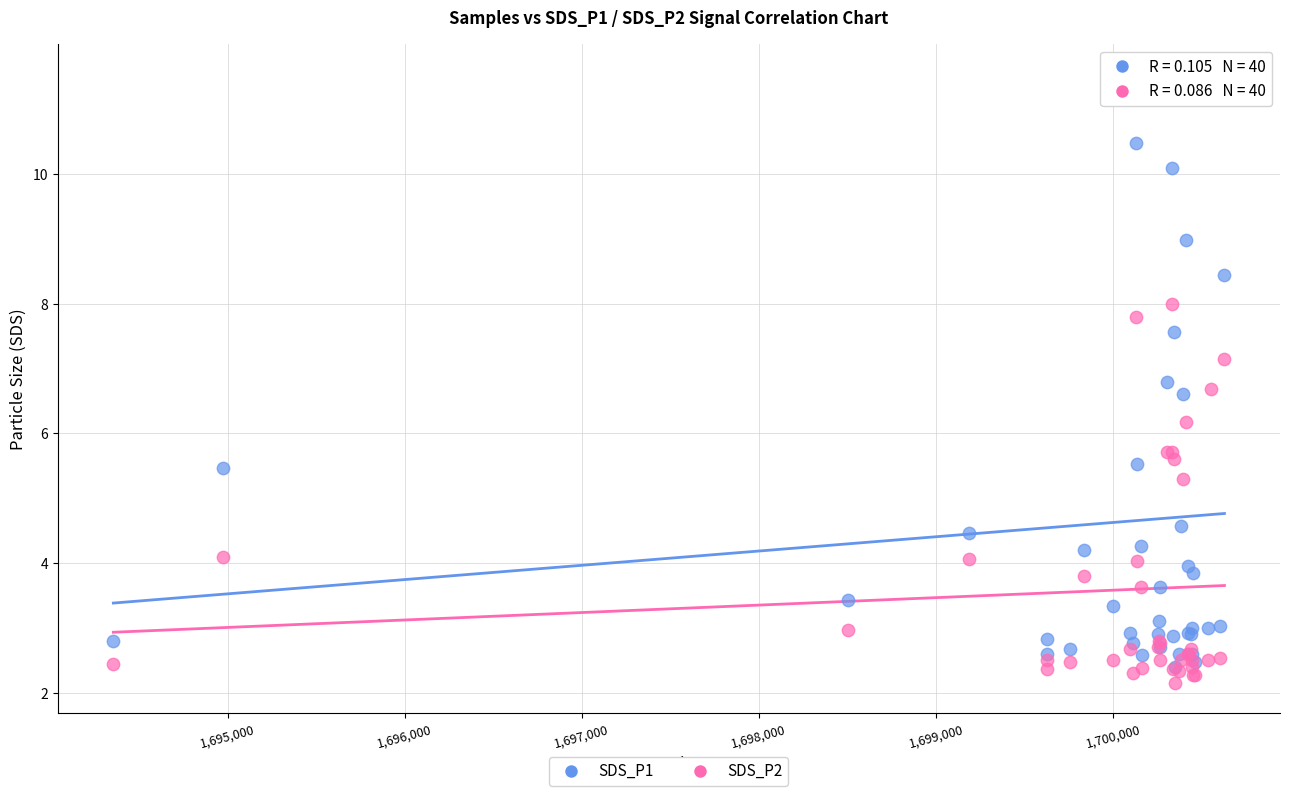

What are all the series names shown in the legend?

SDS_P1, SDS_P2